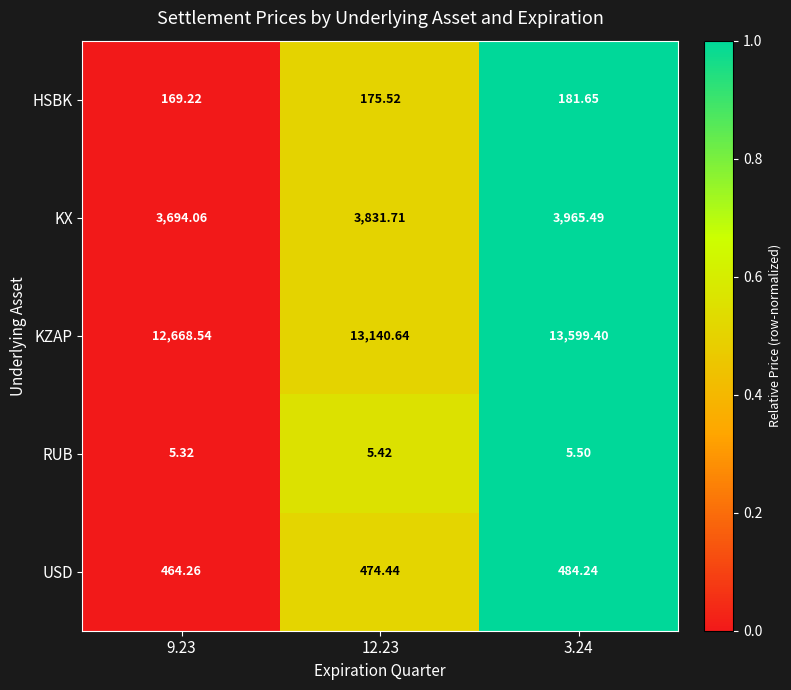

Which series has the widest spread of values?

KZAP